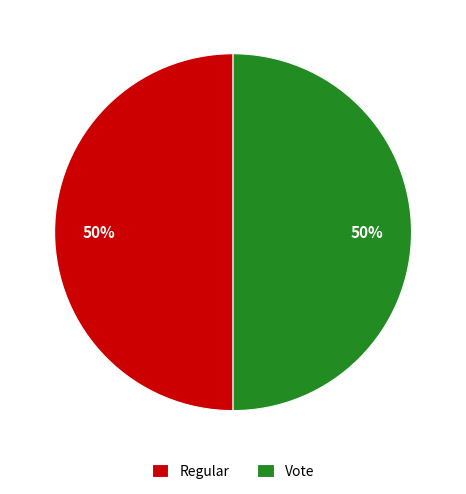

Count the number of slices in the pie.

2